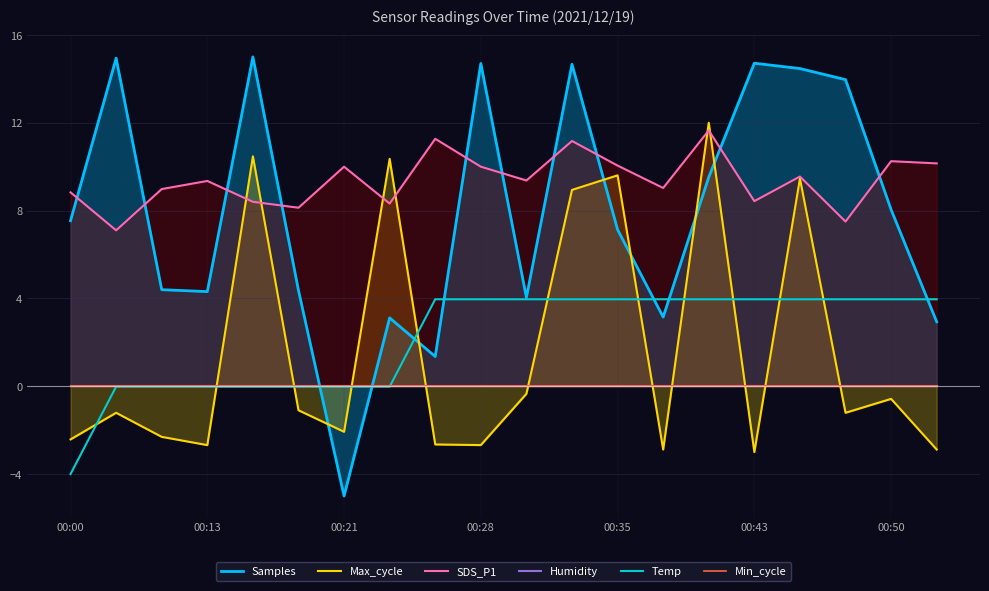

At how many categories does at least one series exceed -3?

20